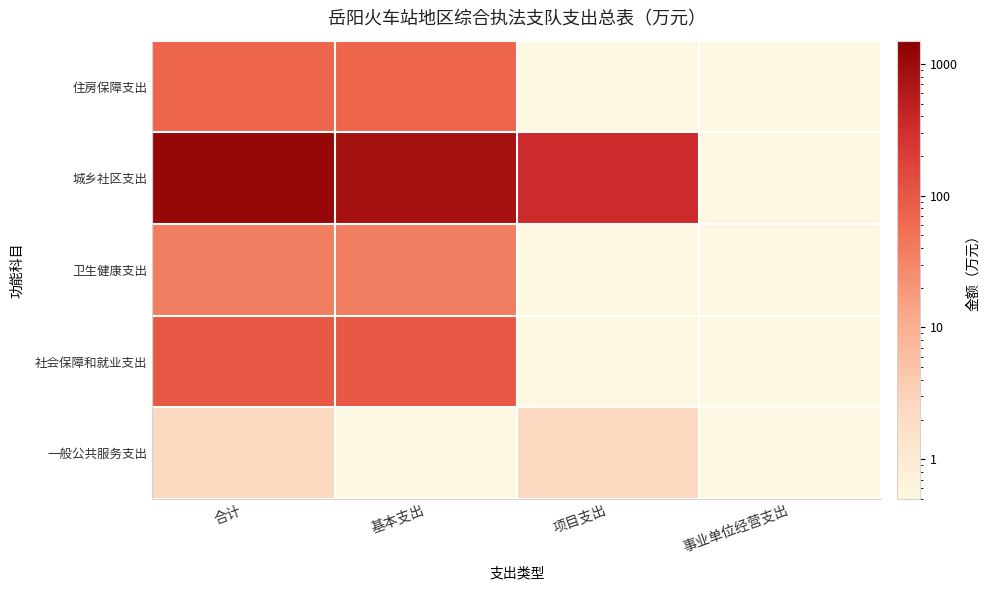

List the series in order of their peak value, highest first.

城乡社区支出, 社会保障和就业支出, 住房保障支出, 卫生健康支出, 一般公共服务支出